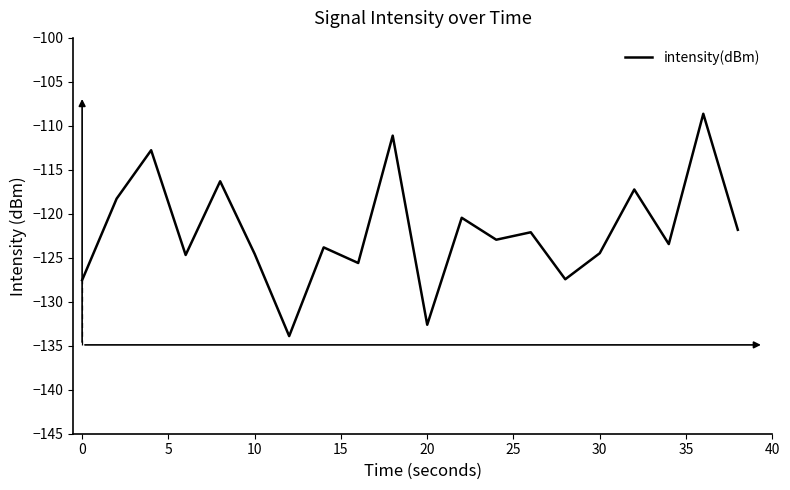

What is the greatest value displayed?

-108.6